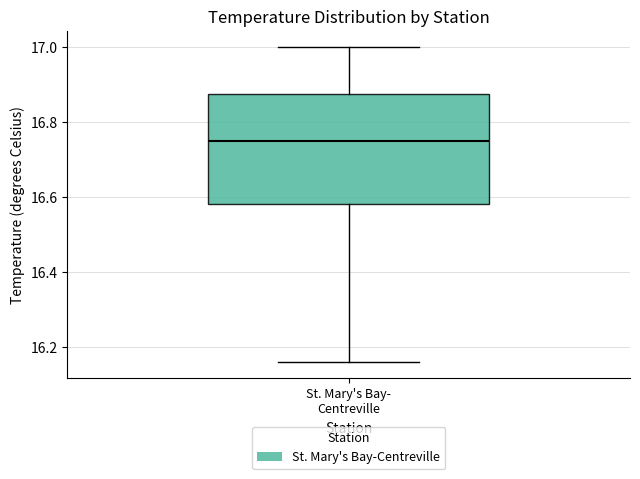

Transcribe this box plot: give where the median line is, the range the box spans, and where the two whiskers end, as read against the y-axis. The values are not printed on the chart, so give them approximately, as read against the axis.

median 16.76, box 16.58 to 16.88, whiskers 16.16 to 17.00